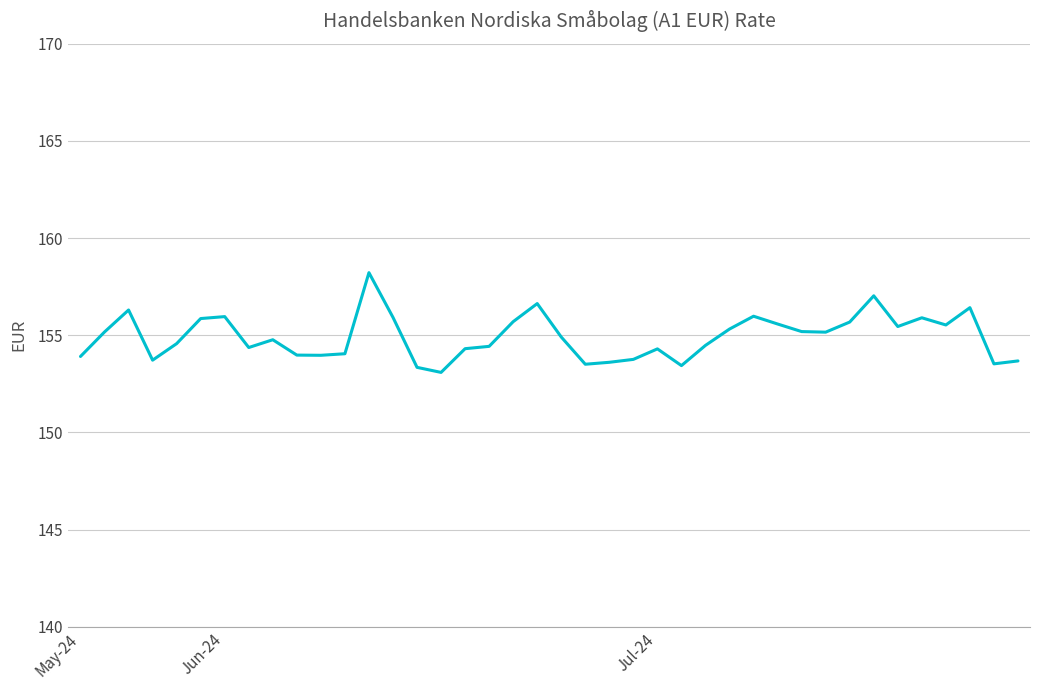

What is the difference between the maximum and minimum values?

5.1